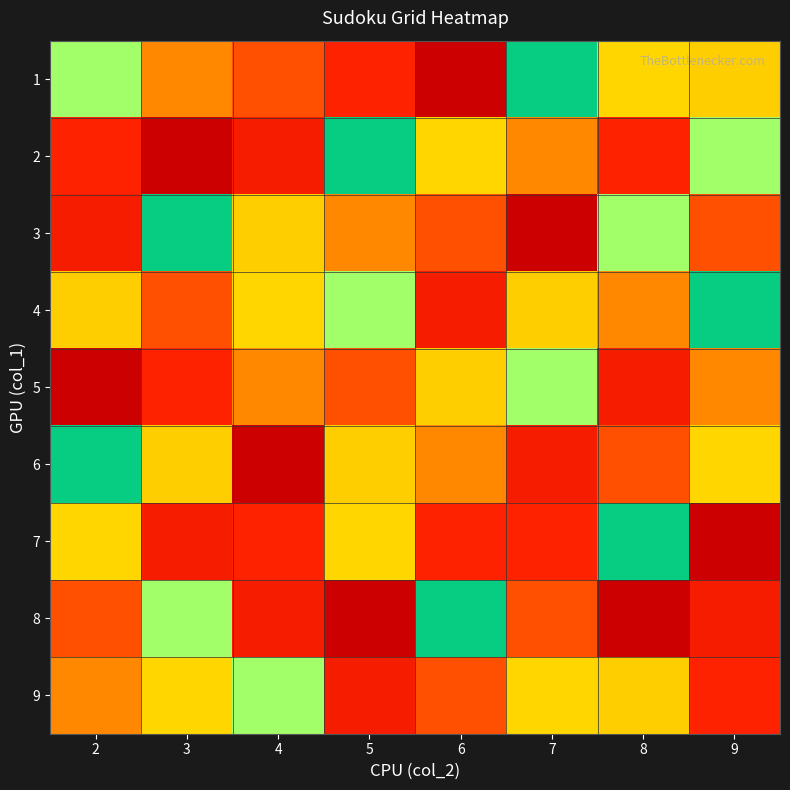

What is the difference between the highest and lowest values at 4?

8